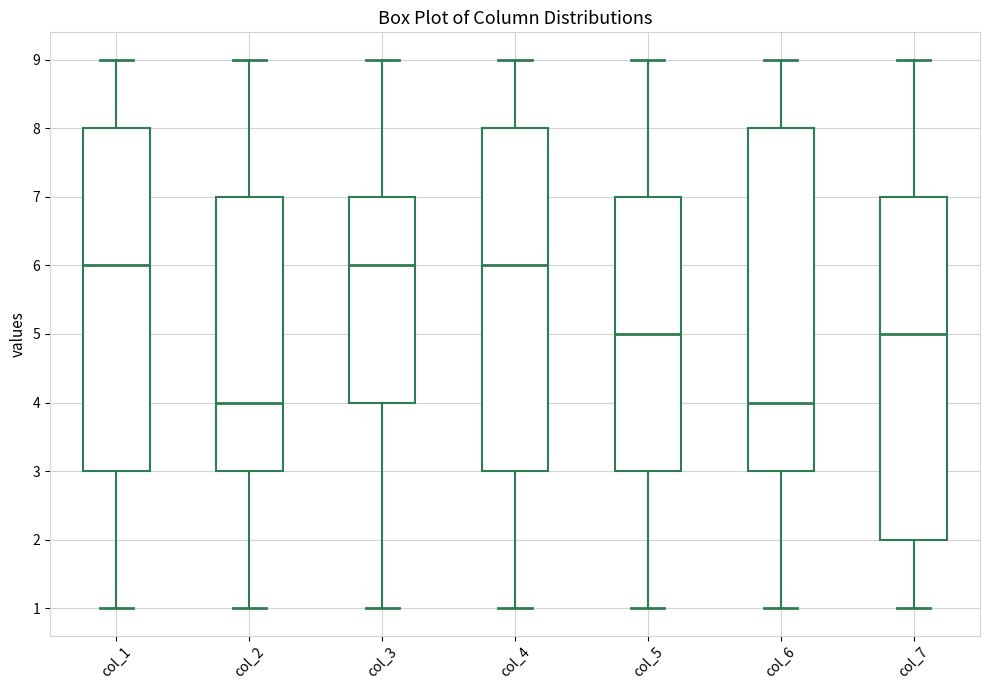

Where does the median line of the box for col_1 sit on the y-axis? The values are not printed on the chart, so give them approximately, as read against the axis.

6